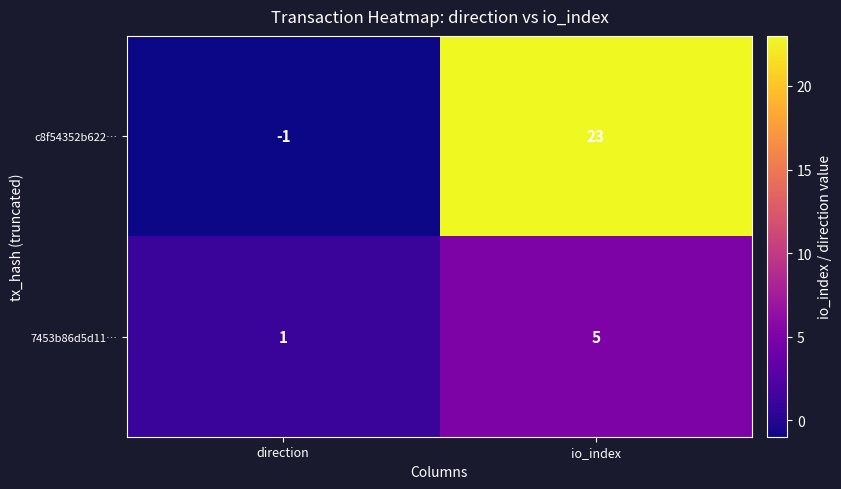

Reading right to left, list all the values displayed in this chart.

c8f54352b622…: 23	-1
7453b86d5d11…: 5	1